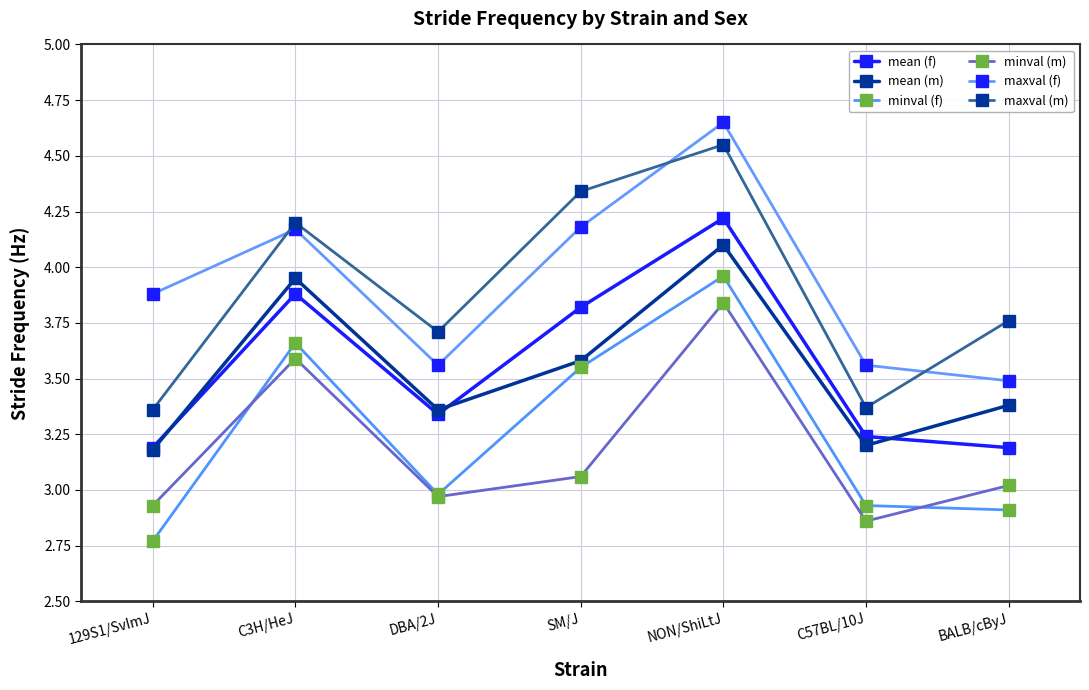

Rank the series at SM/J from lowest to highest value.

minval (m), minval (f), mean (m), mean (f), maxval (f), maxval (m)